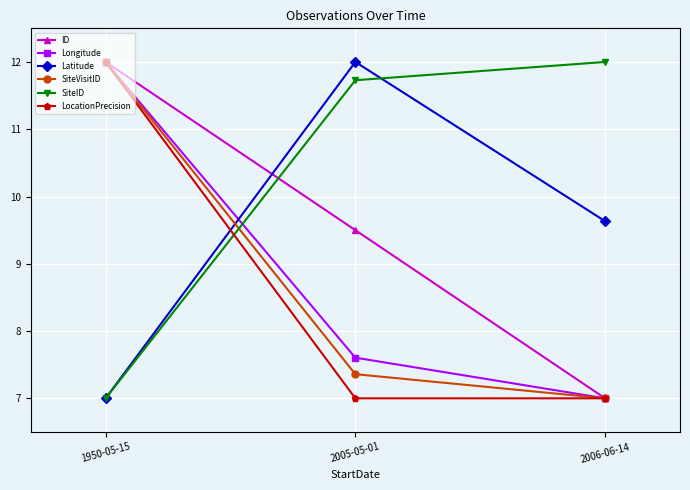

What is the spread (max minus min) of values at 2006-06-14?

5.0